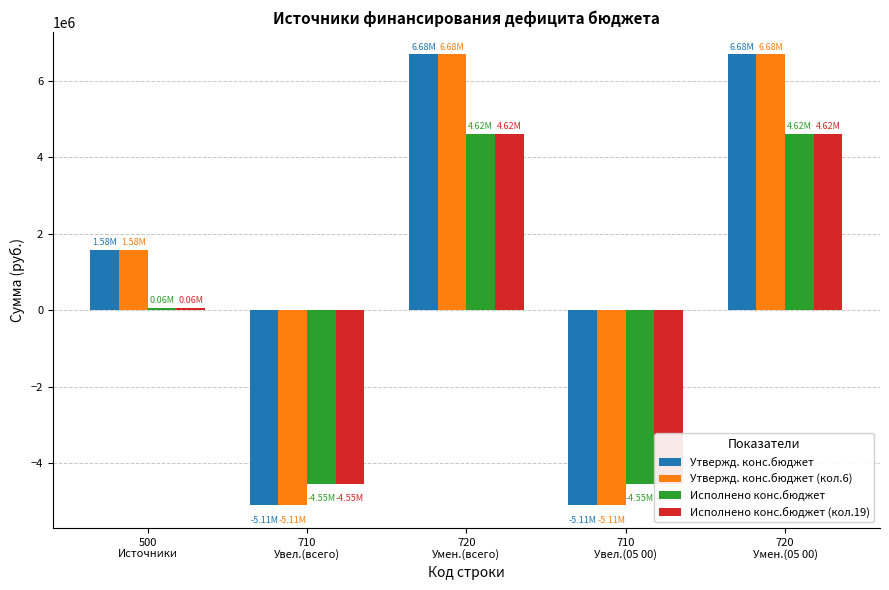

What is the sum of the Утвержд. конс.бюджет (кол.6) values at 710
Увел.(05 00) and 720
Умен.(всего)?

1577786.6